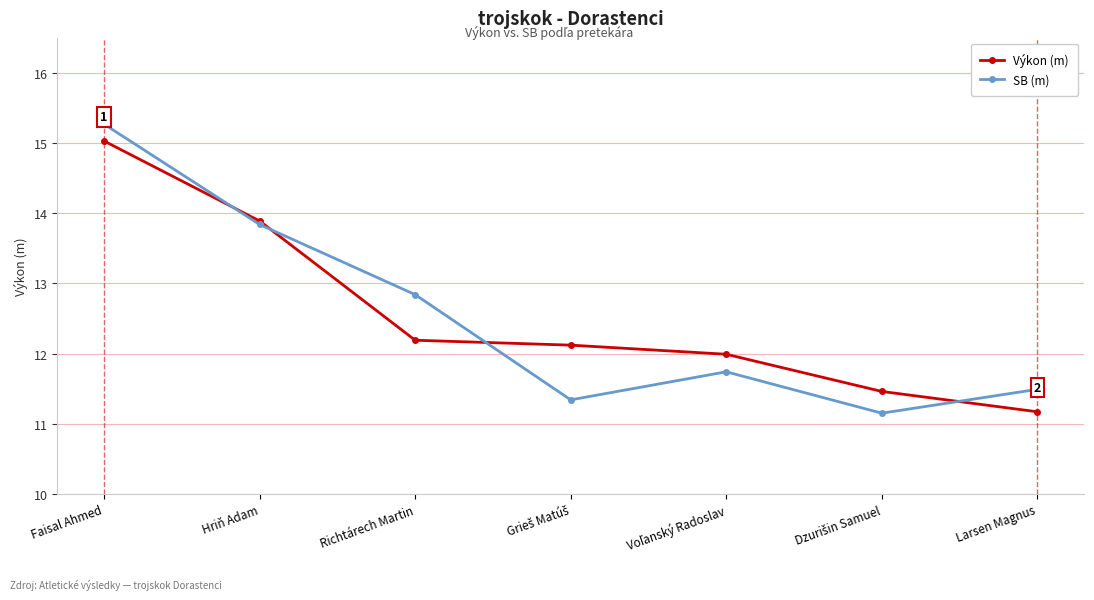

At which label does Výkon (m) reach its minimum?

Larsen Magnus